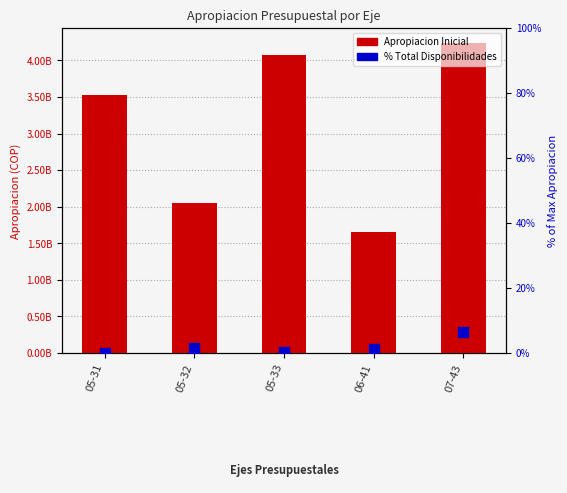

Which series has the largest total across all categories?

Apropiacion Inicial